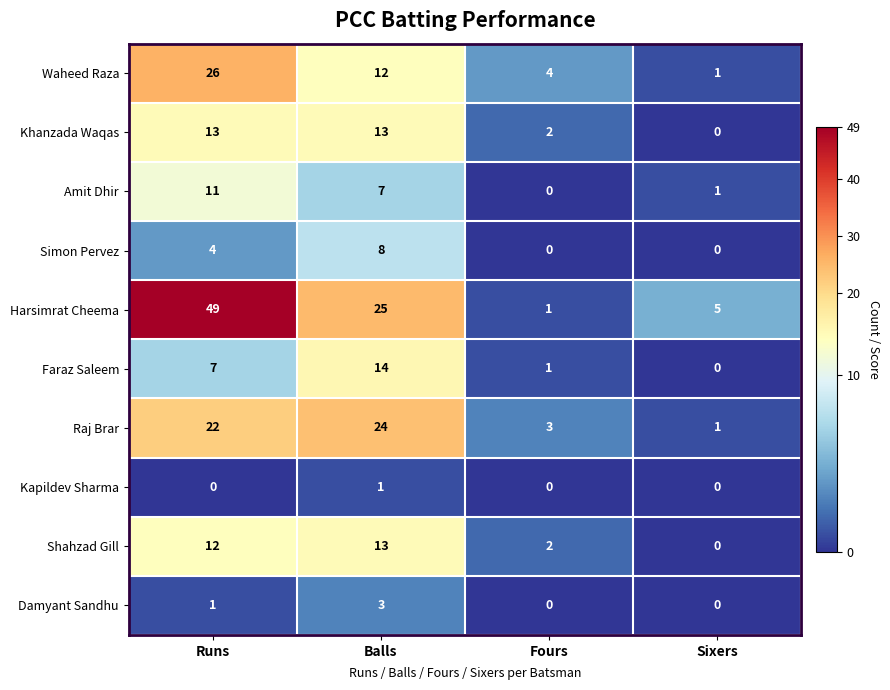

At Runs, list the series in order from smallest to largest.

Kapildev Sharma, Damyant Sandhu, Simon Pervez, Faraz Saleem, Amit Dhir, Shahzad Gill, Khanzada Waqas, Raj Brar, Waheed Raza, Harsimrat Cheema